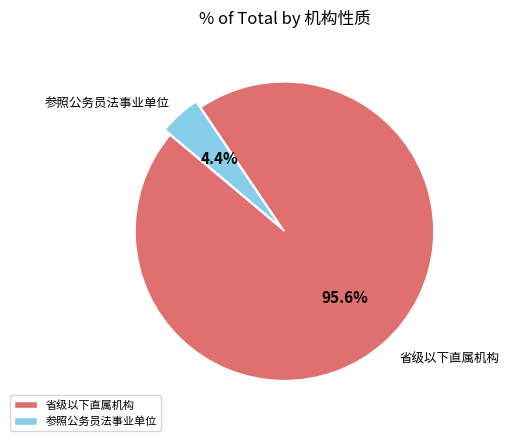

Rank the categories by value from lowest to highest.

参照公务员法事业单位, 省级以下直属机构